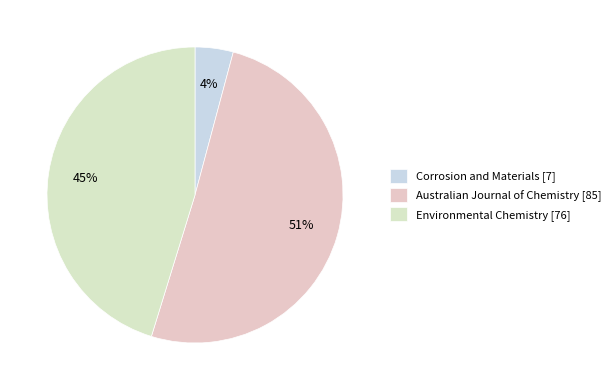

The Corrosion and Materials slice represents 12% of the pie. True or false?

False